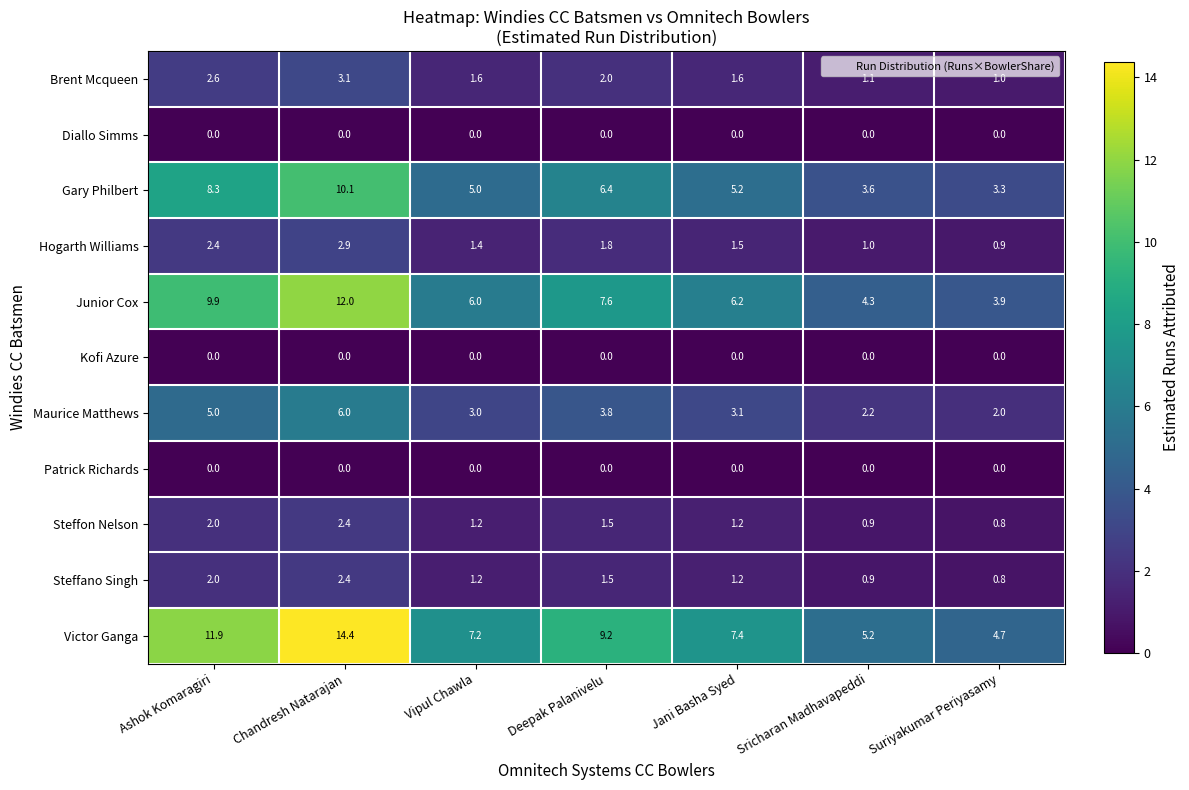

At which label does Hogarth Williams reach its peak?

Chandresh Natarajan